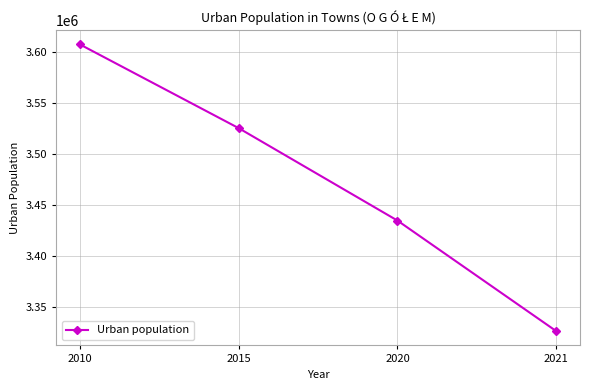

Reading left to right, what are all the values shown in this chart?

3607496	3525289	3434528	3325986